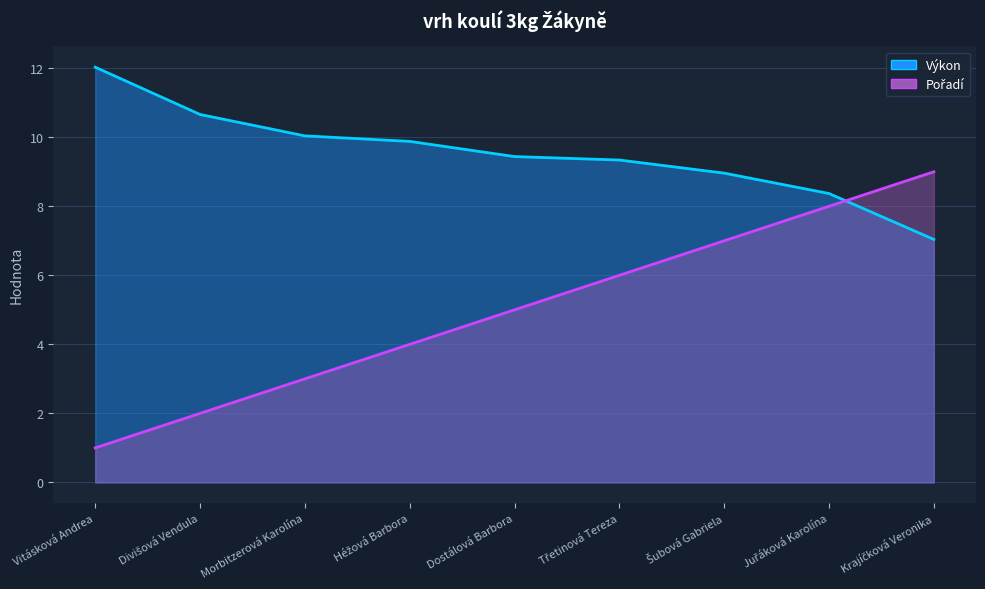

The value of Výkon line at Třetinová Tereza is 15.7. True or false?

False